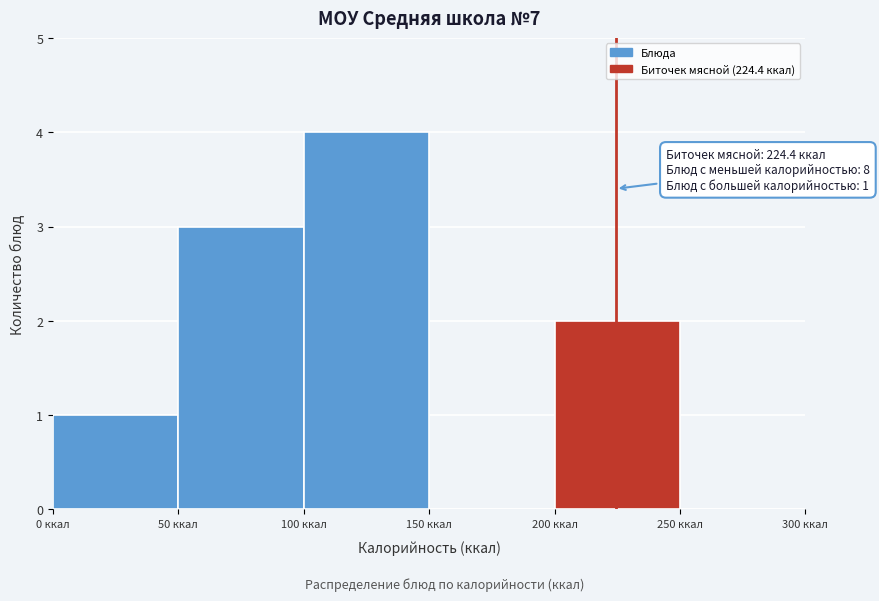

Over which range of the x-axis is the bar tallest?

100 to 150